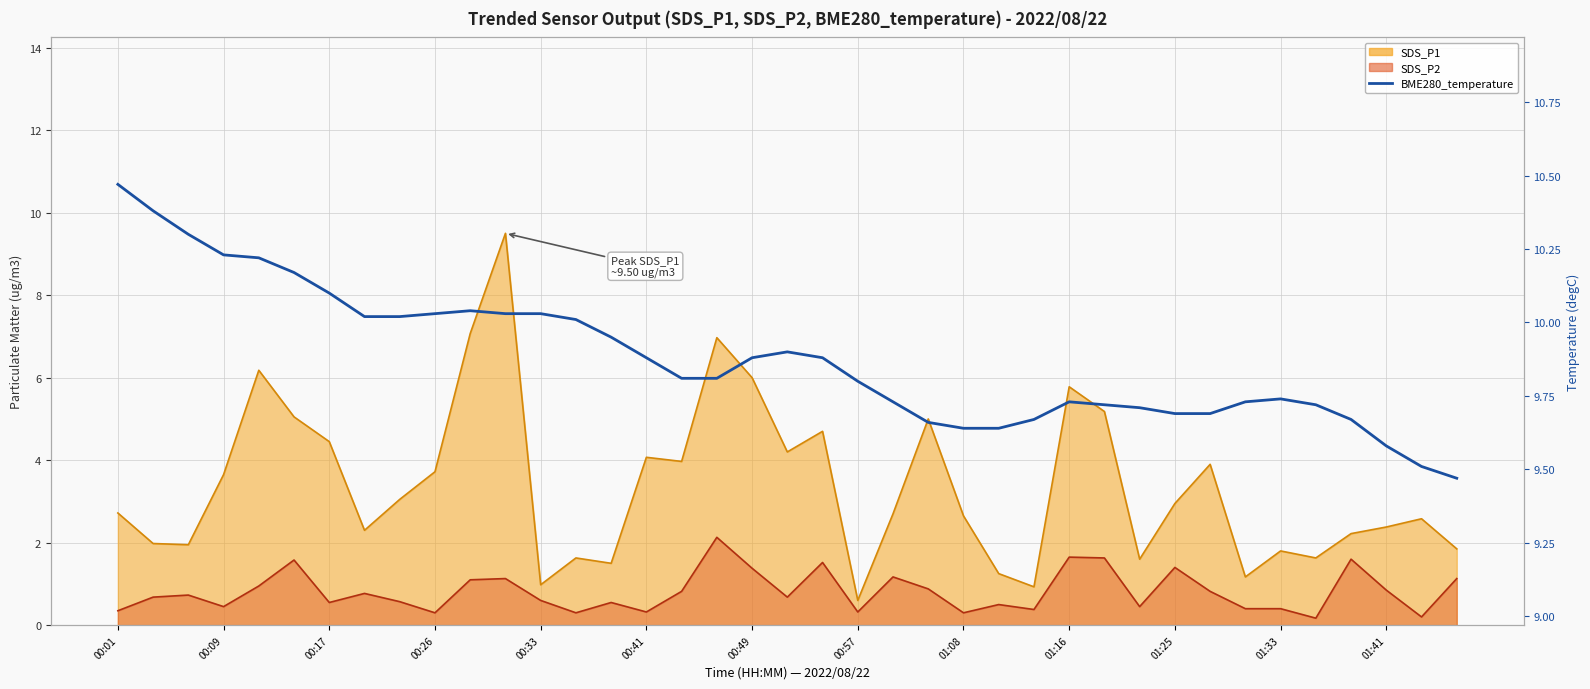

What is the ratio of the value at 33 to the value at 25?

1.0